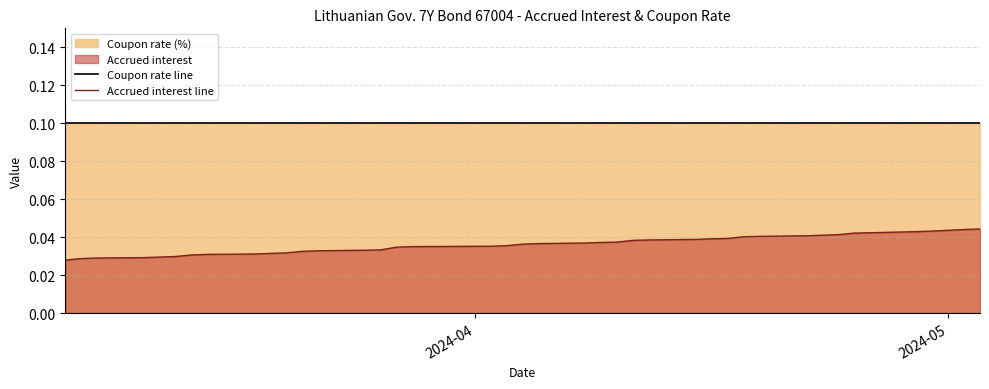

True or false: Accrued interest line and Coupon rate line cross at least once.

False